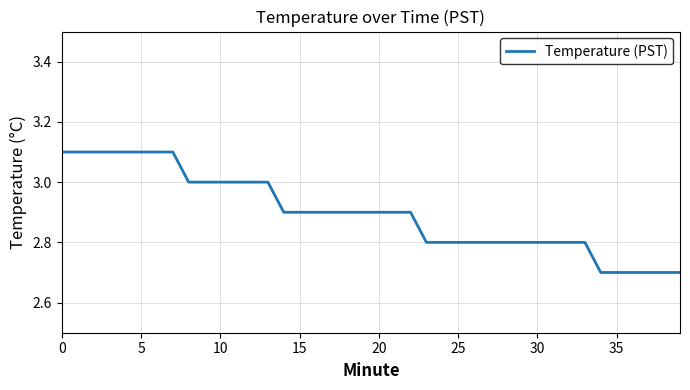

What is the sum of all values?

115.9